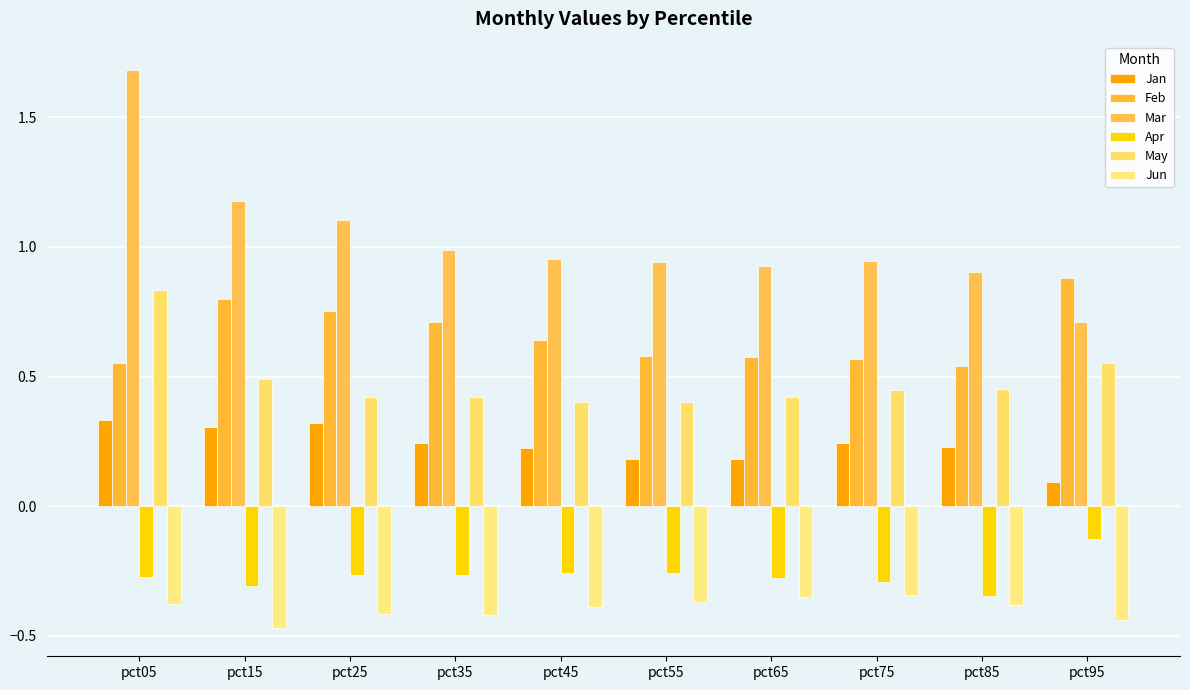

The value of May at pct75 is 0.4. True or false?

True